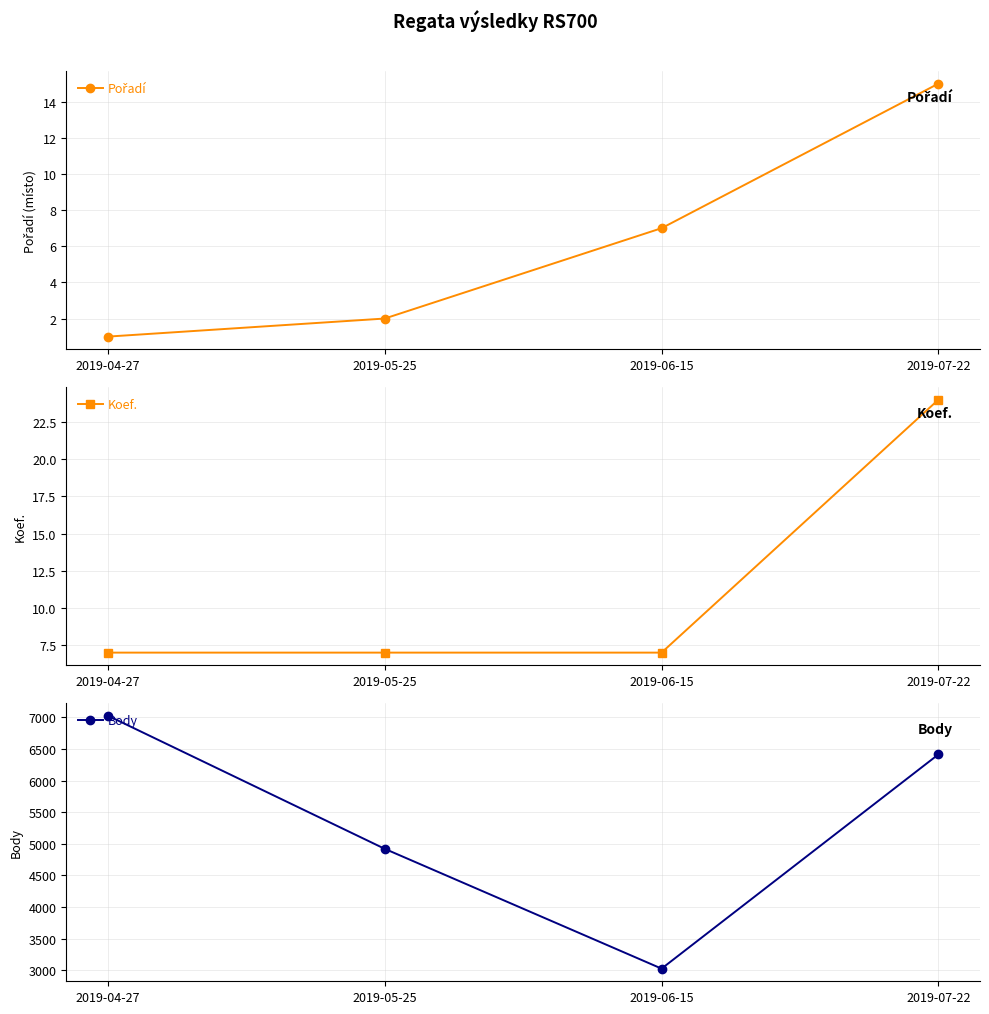

What position from the left is 2019-06-15?

3